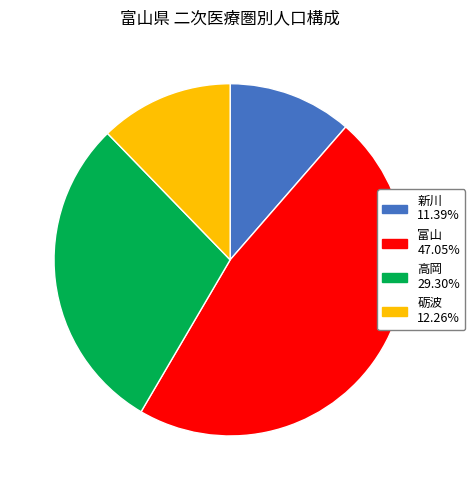

How many segments does this pie chart have?

4